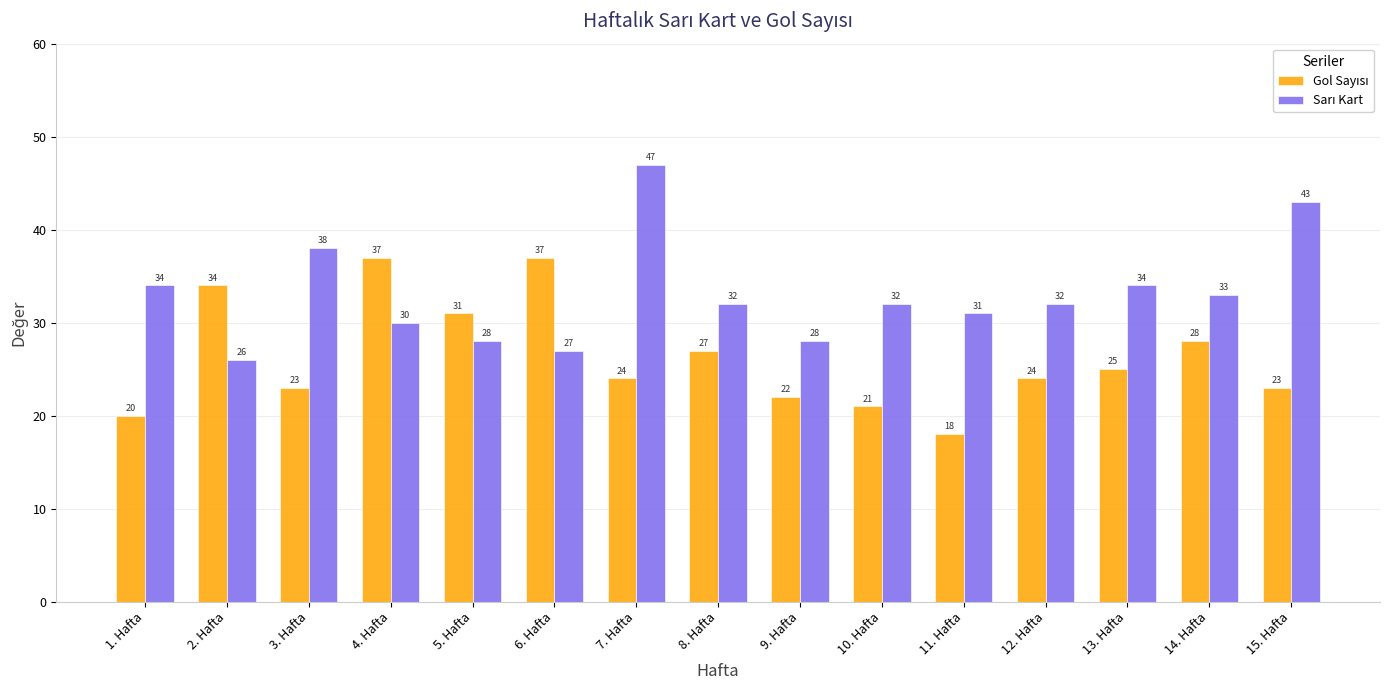

What is the minimum value shown in the chart?

18